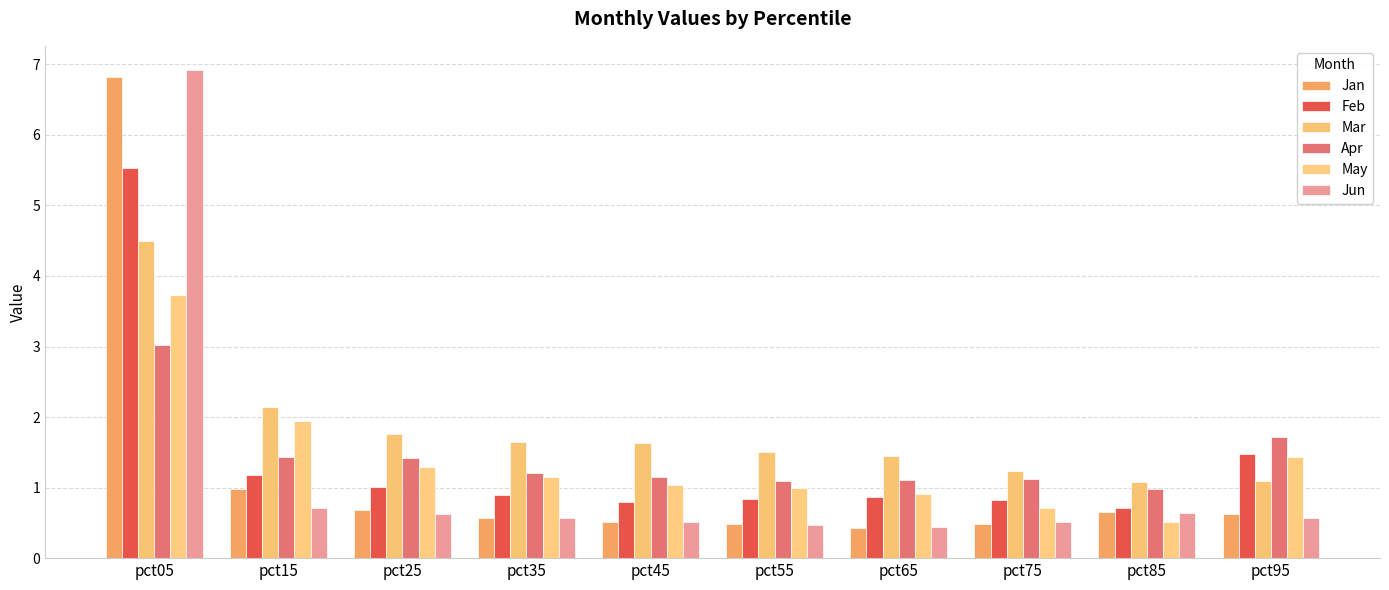

Which series has the widest spread of values?

Jun